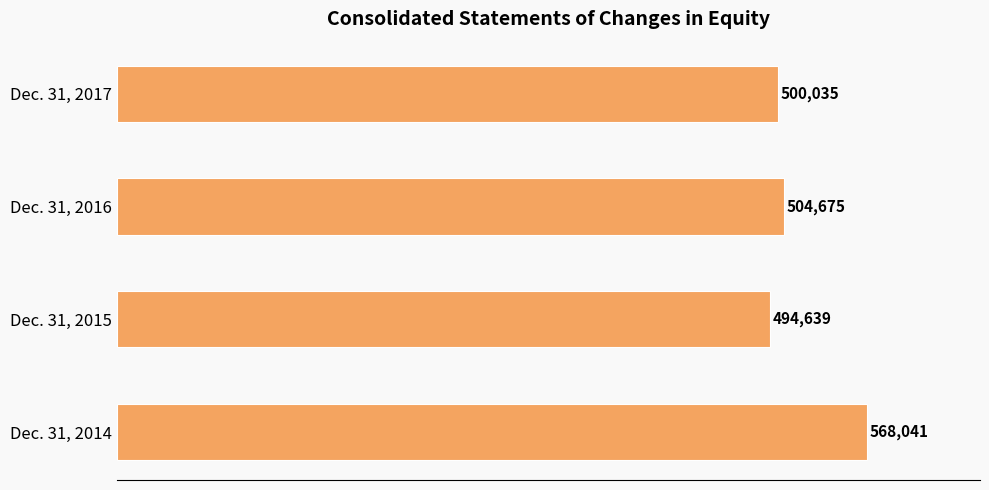

What is the average value?

516848